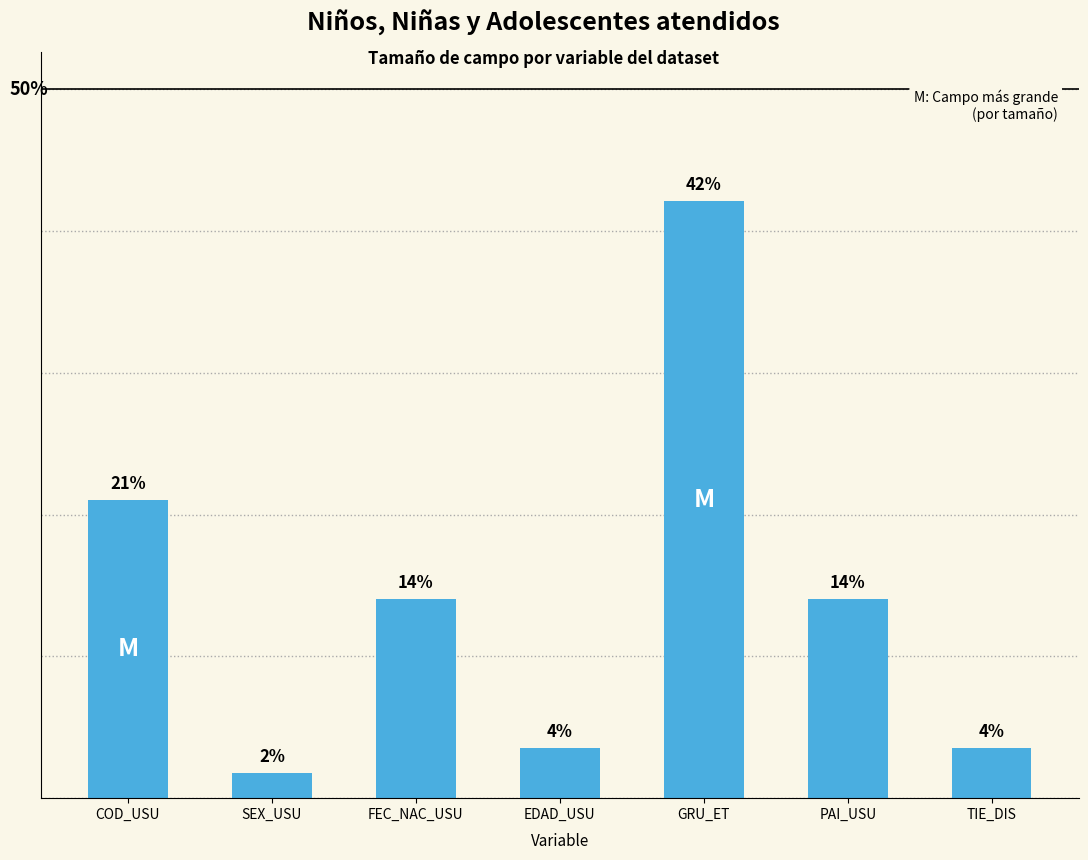

Between COD_USU and FEC_NAC_USU, which is larger?

COD_USU